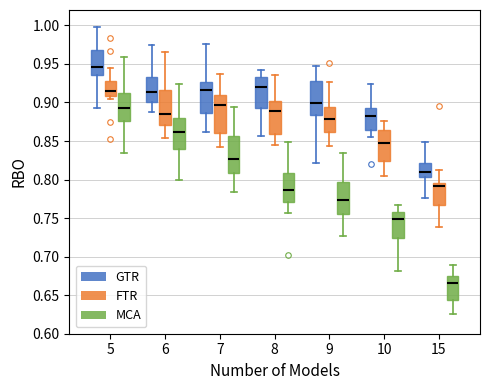

Where does the lower whisker of the box for 15 (FTR) end on the y-axis? The values are not printed on the chart, so give them approximately, as read against the axis.

0.740